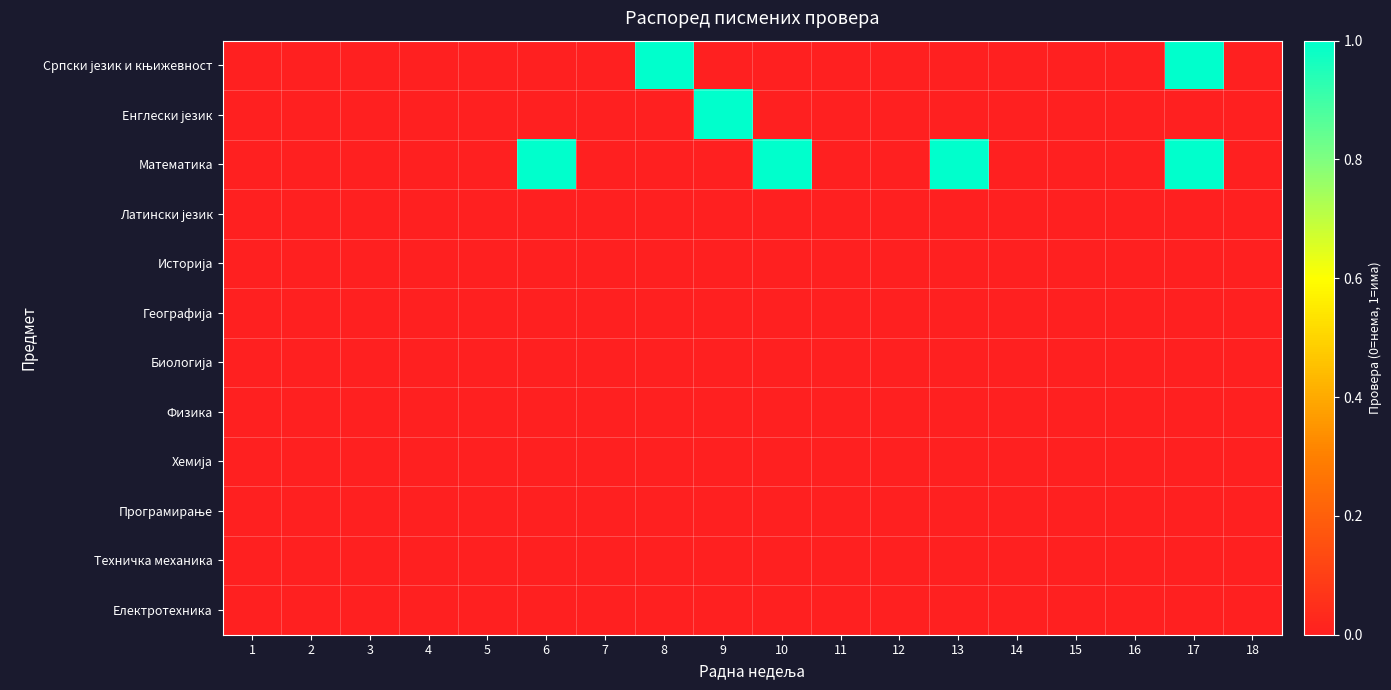

Rank the series at 13 from lowest to highest value.

Српски језик и књижевност, Енглески језик, Латински језик, Историја, Географија, Биологија, Физика, Хемија, Програмирање, Техничка механика, Електротехника, Математика